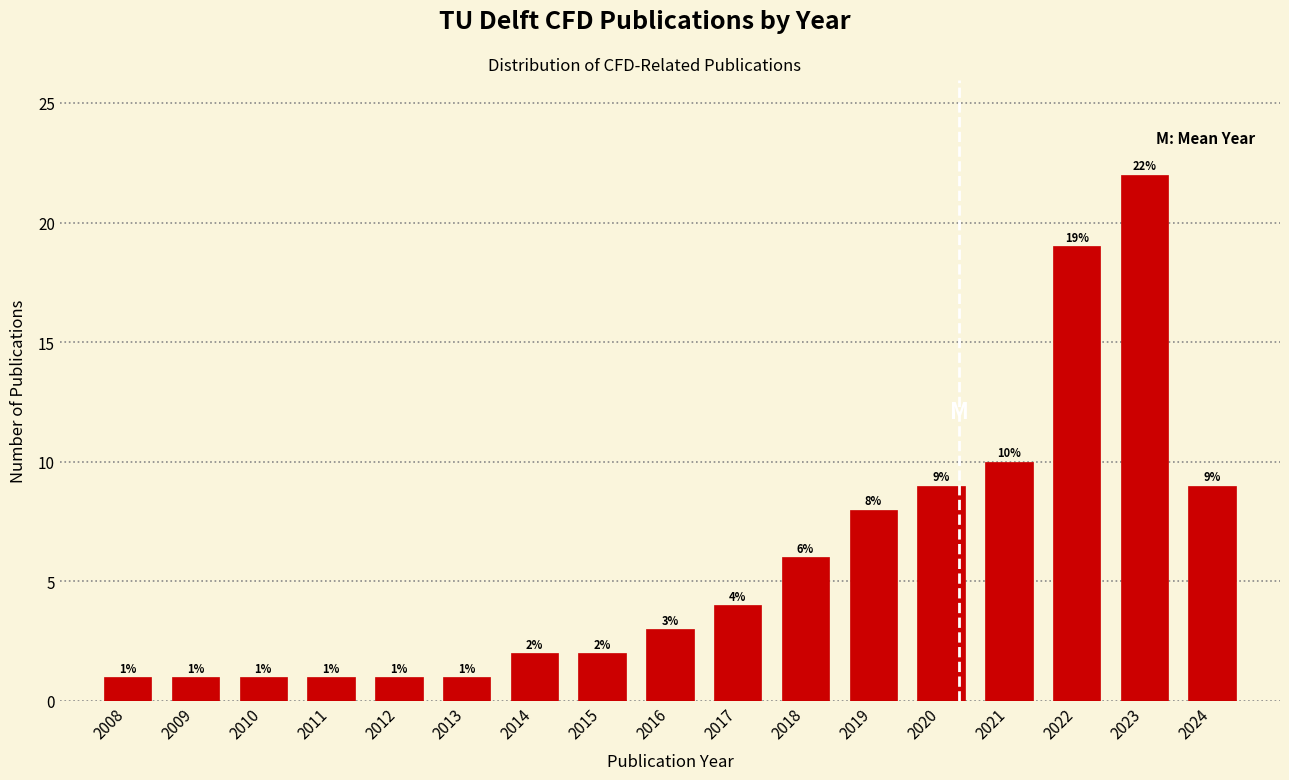

Reading left to right, list all the values displayed in this chart.

2008=1	2009=1	2010=1	2011=1	2012=1	2013=1	2014=2	2015=2	2016=3	2017=4	2018=6	2019=8	2020=9	2021=10	2022=19	2023=22	2024=9